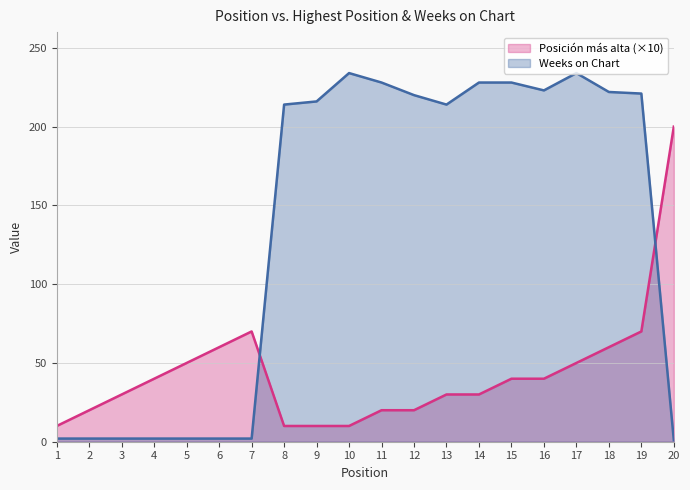

How many intersections are there between Posición más alta and Weeks on Chart?

2